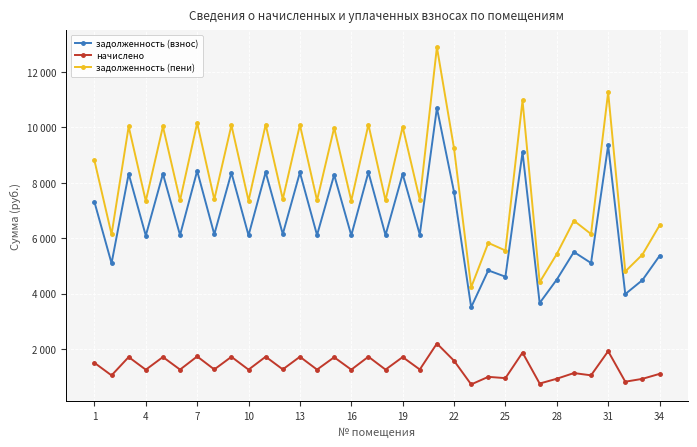

What is the maximum value shown in the chart?

12893.8